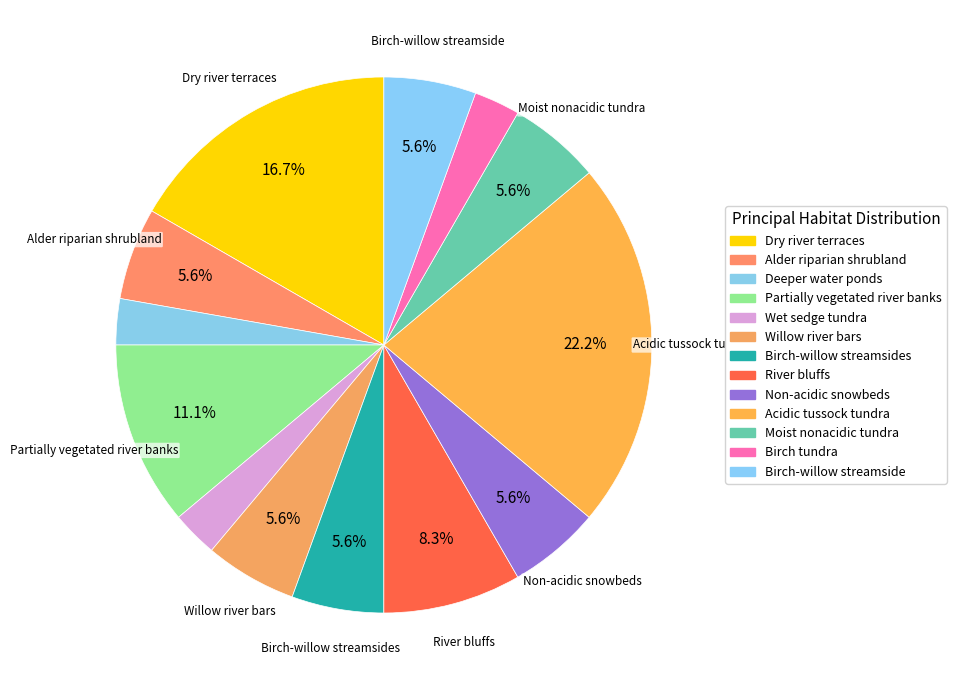

Count the number of slices in the pie.

13